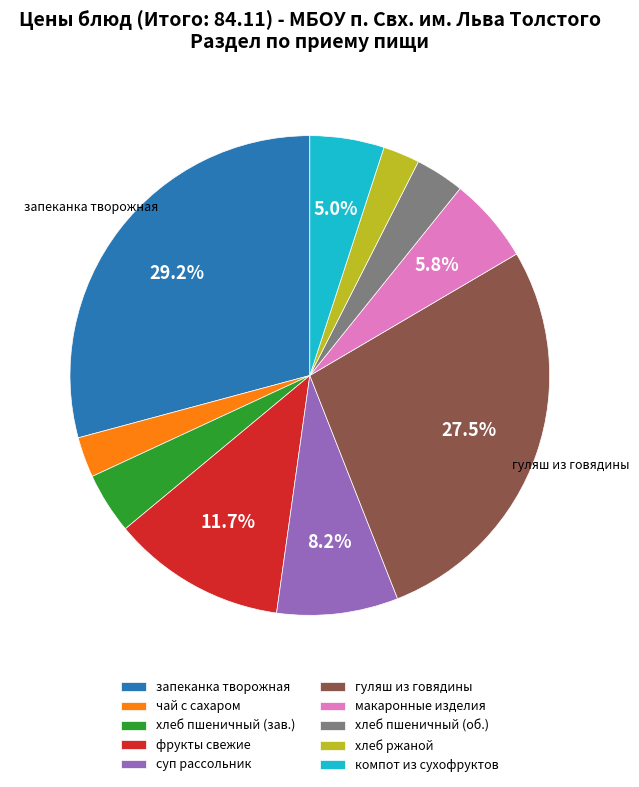

Does any single category account for the majority?

No